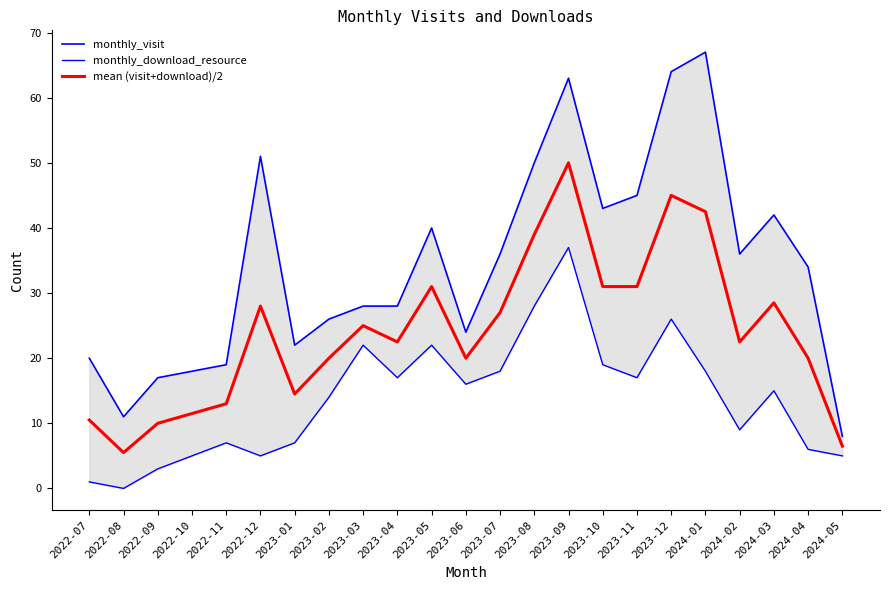

What is the greatest value displayed?

67.0